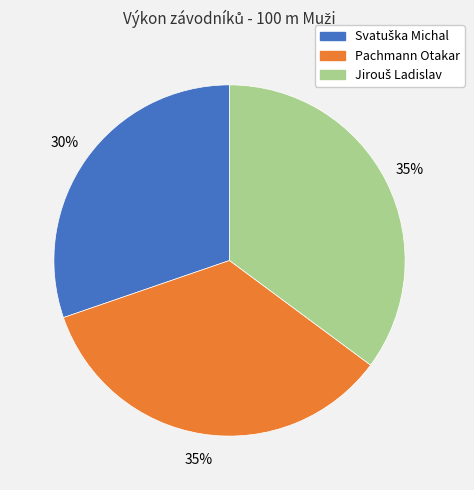

To the nearest percent, what is the difference between the largest and smallest slice percentages?

5%